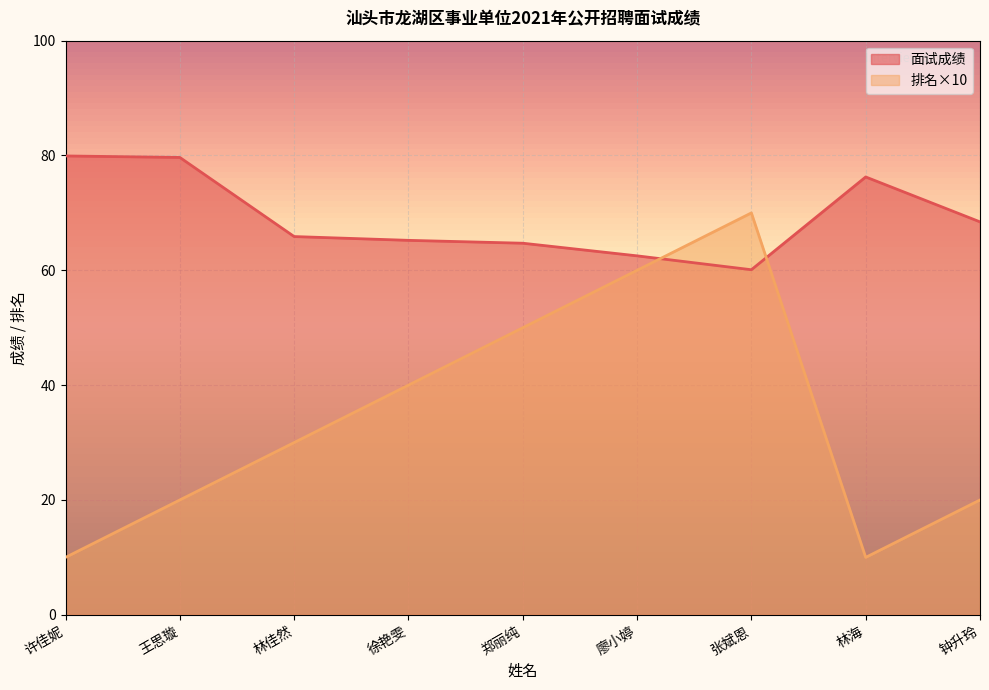

How many data points in 面试成绩 are above 65?

6